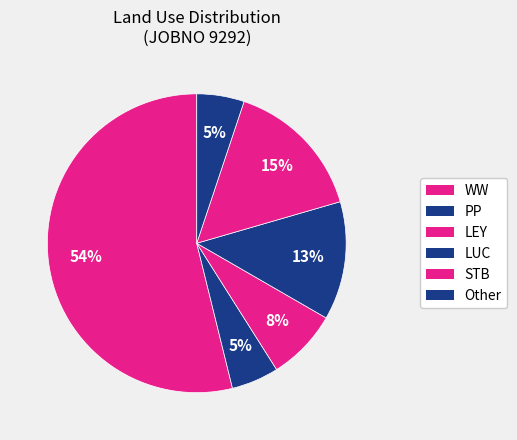

Count the number of slices in the pie.

6